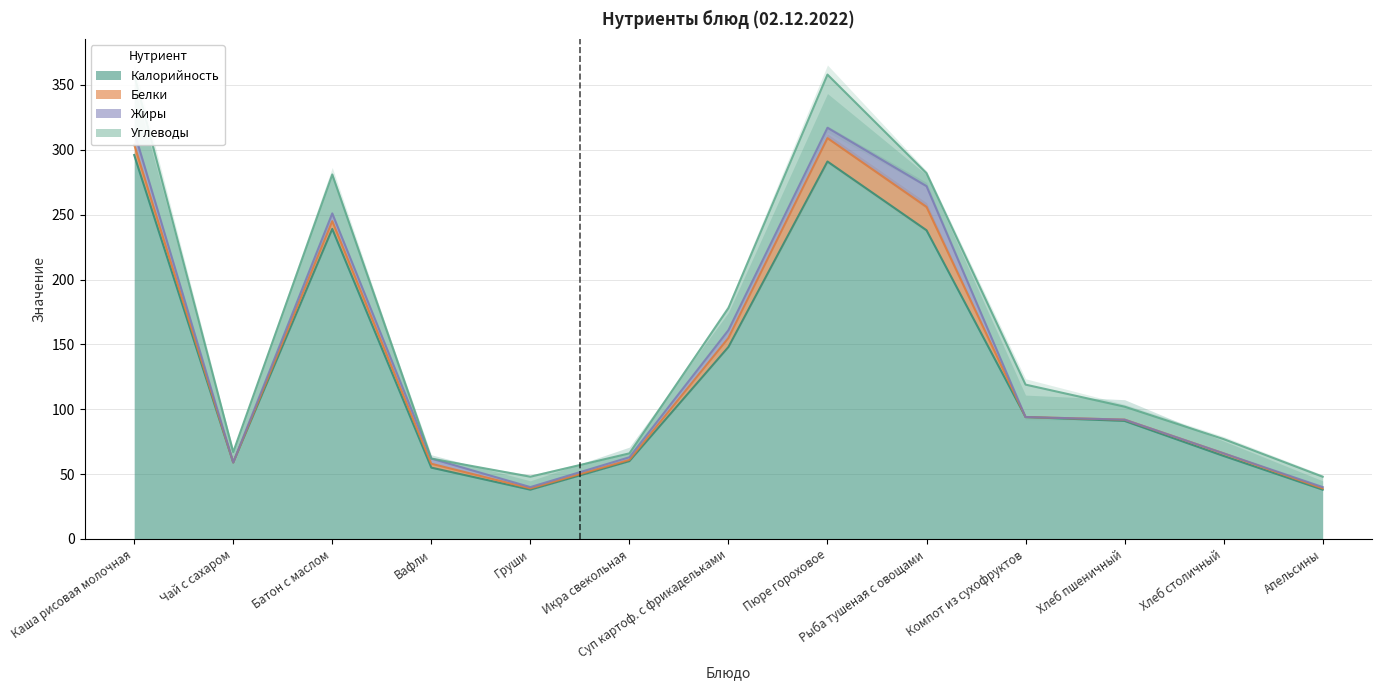

Reading left to right, extract all data points from this chart.

Калорийность: 296	59	239	55	38	60	148	291	238	94	91	64	38
Белки: 8	0	6	3	1	1	7	18	18	0	1	2	1
Жиры: 10	0	6	4	1	2	6	8	16	0	0	0	1
Углеводы: 44	8	30	0	8	3	17	41	10	25	10	11	8